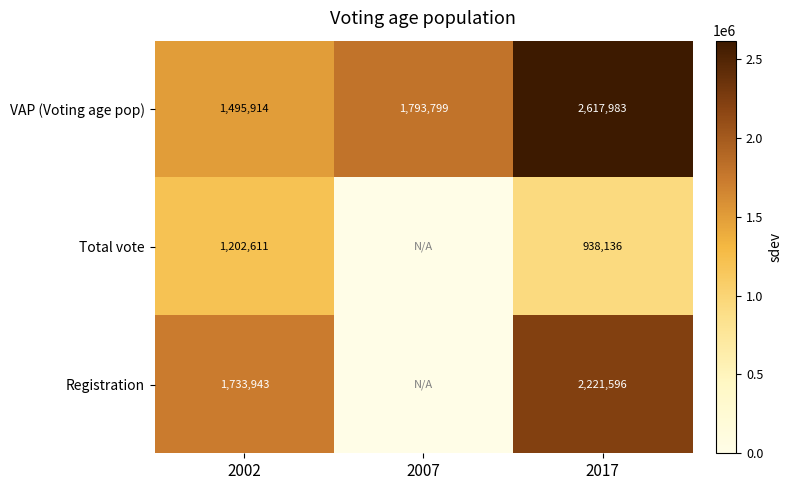

Is the value of Registration at 2002 greater than the value of VAP (Voting age pop) at 2002?

Yes